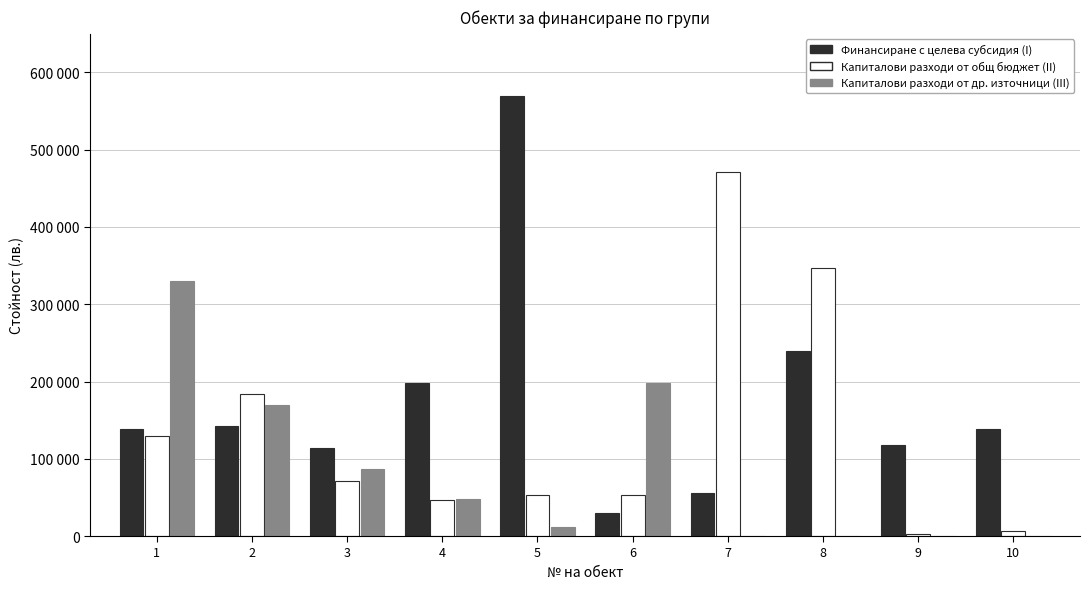

Is the value of Капиталови разходи от общ бюджет (II) at 5 greater than the value of Финансиране с целева субсидия (I) at 8?

No